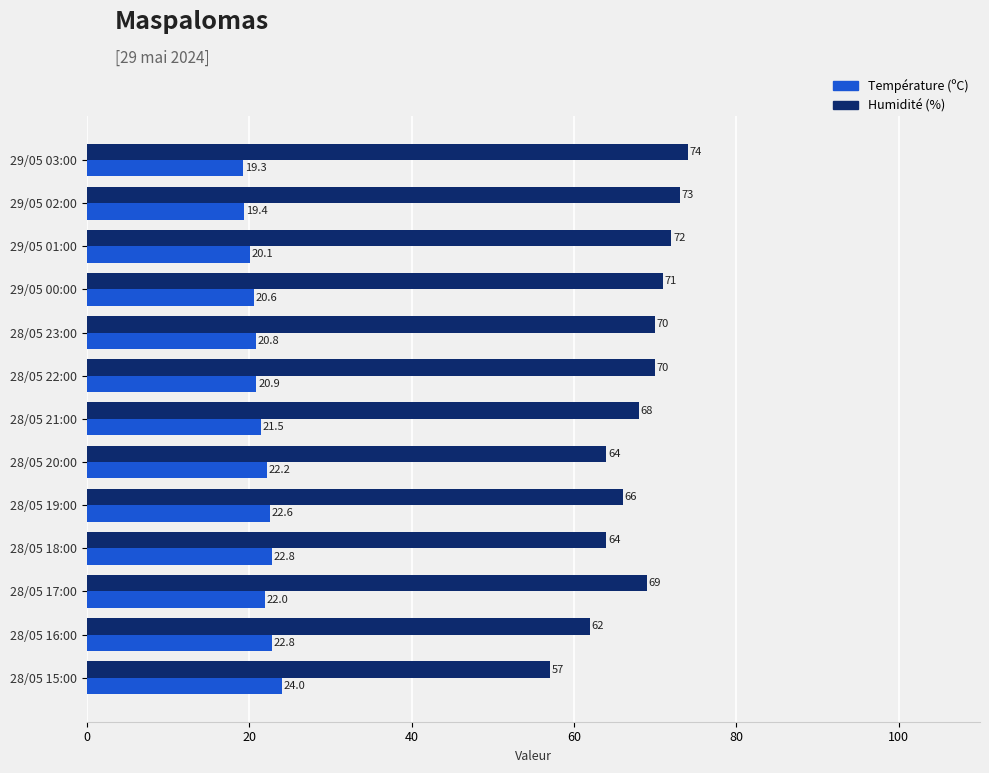

List the series in order of their peak value, lowest first.

Température (ºC), Humidité (%)